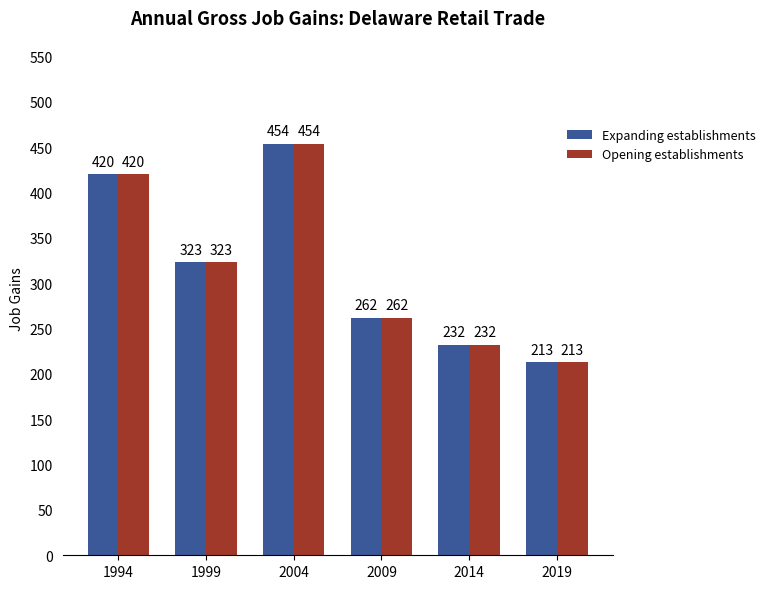

Rank the categories by Expanding establishments value from highest to lowest.

2004, 1994, 1999, 2009, 2014, 2019